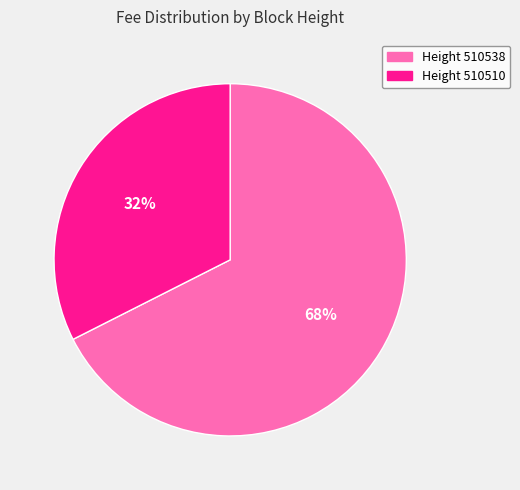

To the nearest percent, what is the average slice percentage?

50%